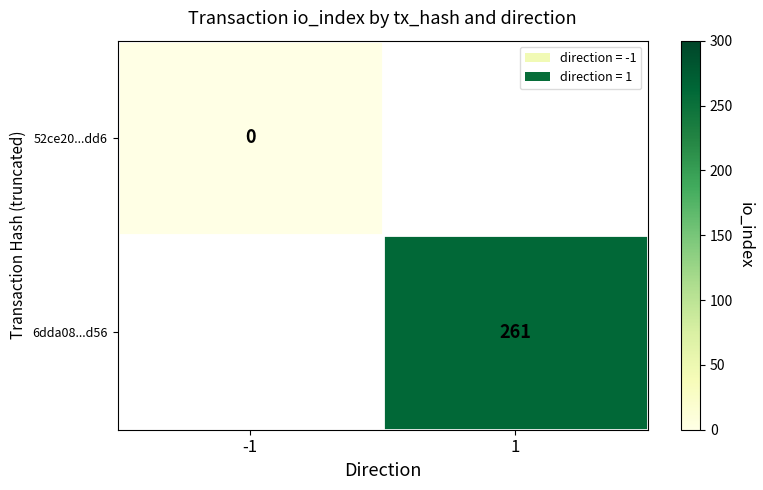

The 6dda08...d56 series shows 261 at 1. True or false?

True